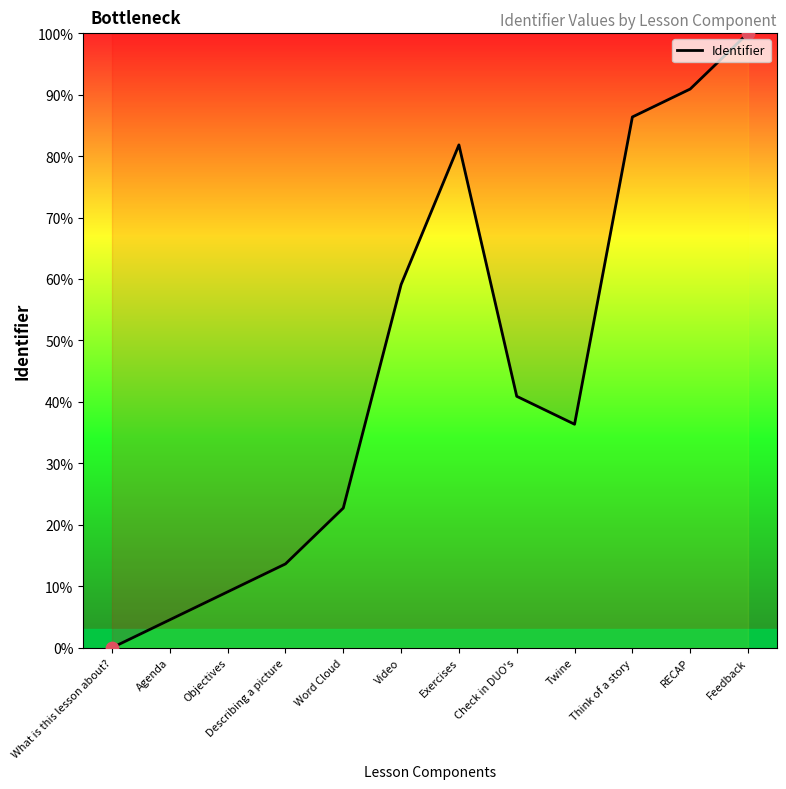

What is the ratio of the value at Word Cloud to the value at Feedback?

0.2